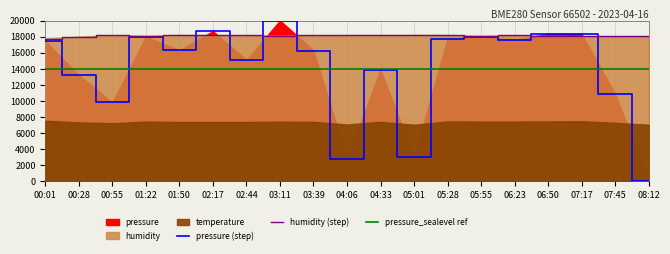

What is the label of the 6th point from the left?

02:17